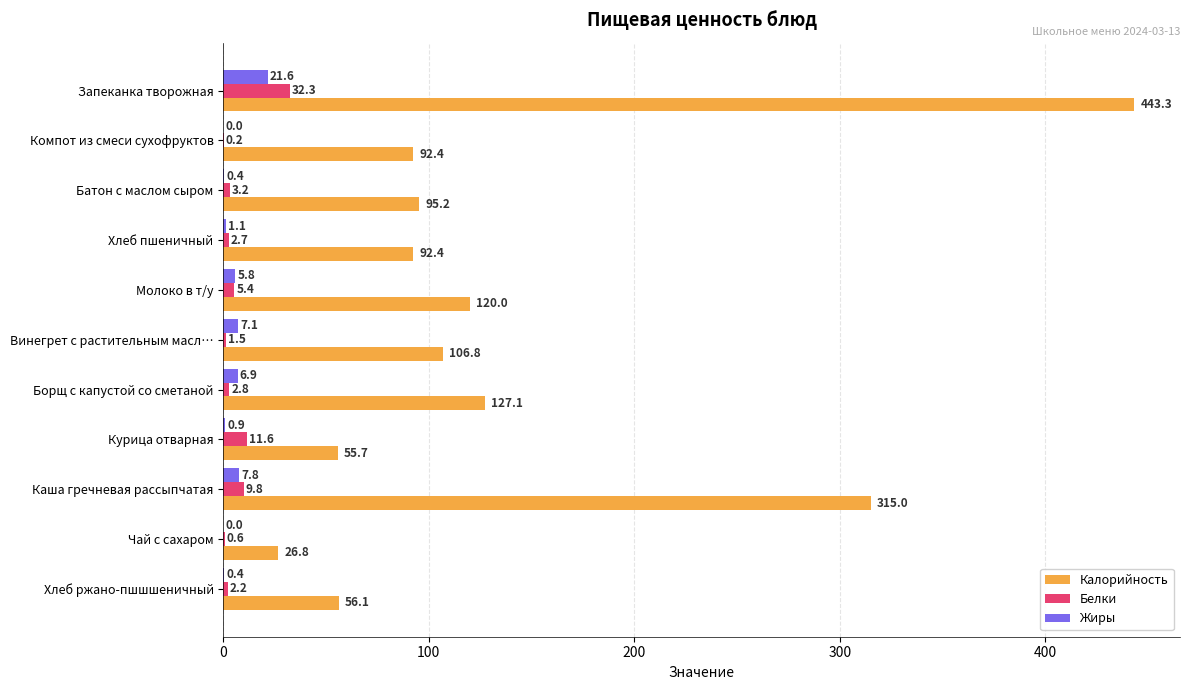

The Калорийность series shows 71.7 at Винегрет с растительным масл…. True or false?

False